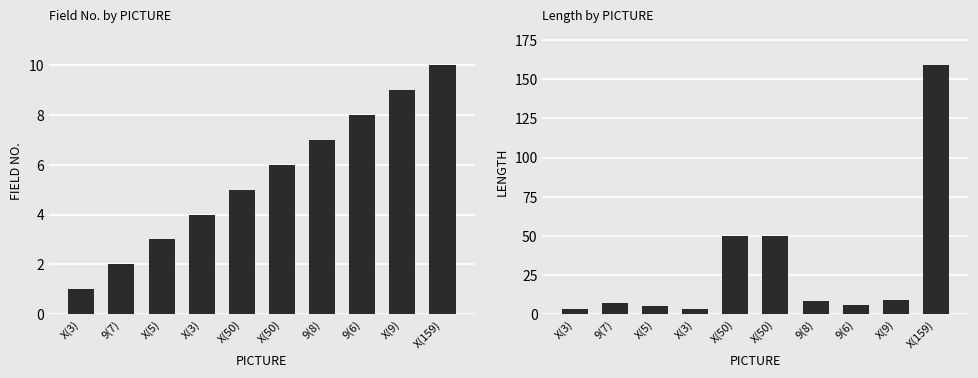

The value of FIELD NO. at 9(7) is 1. True or false?

False